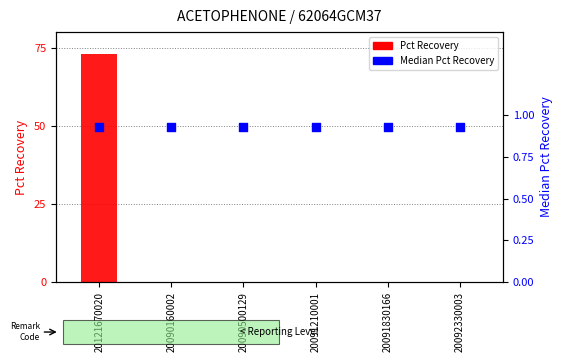

At which category is the sum across all series the highest?

20121670020